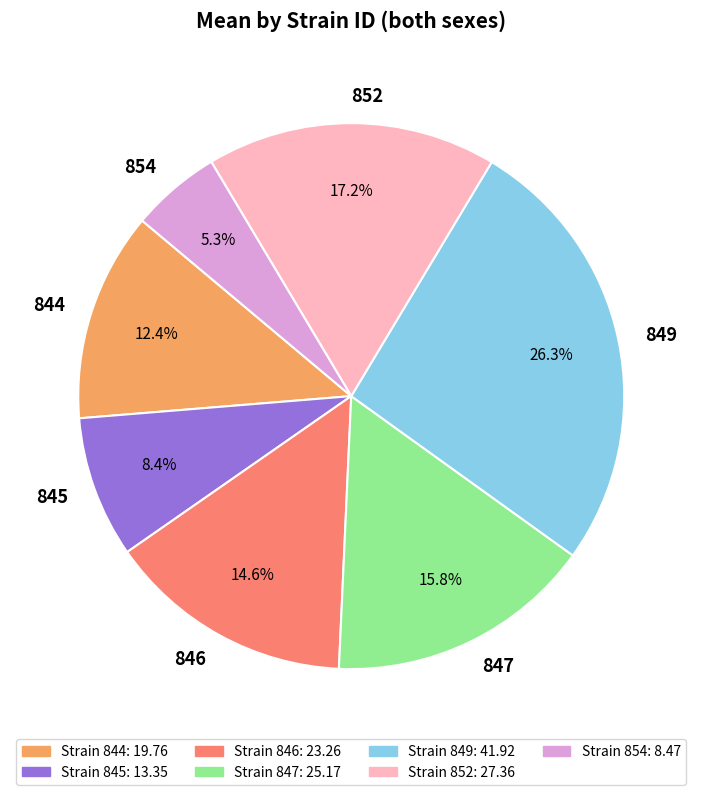

Between 854 and 852, which is larger?

852